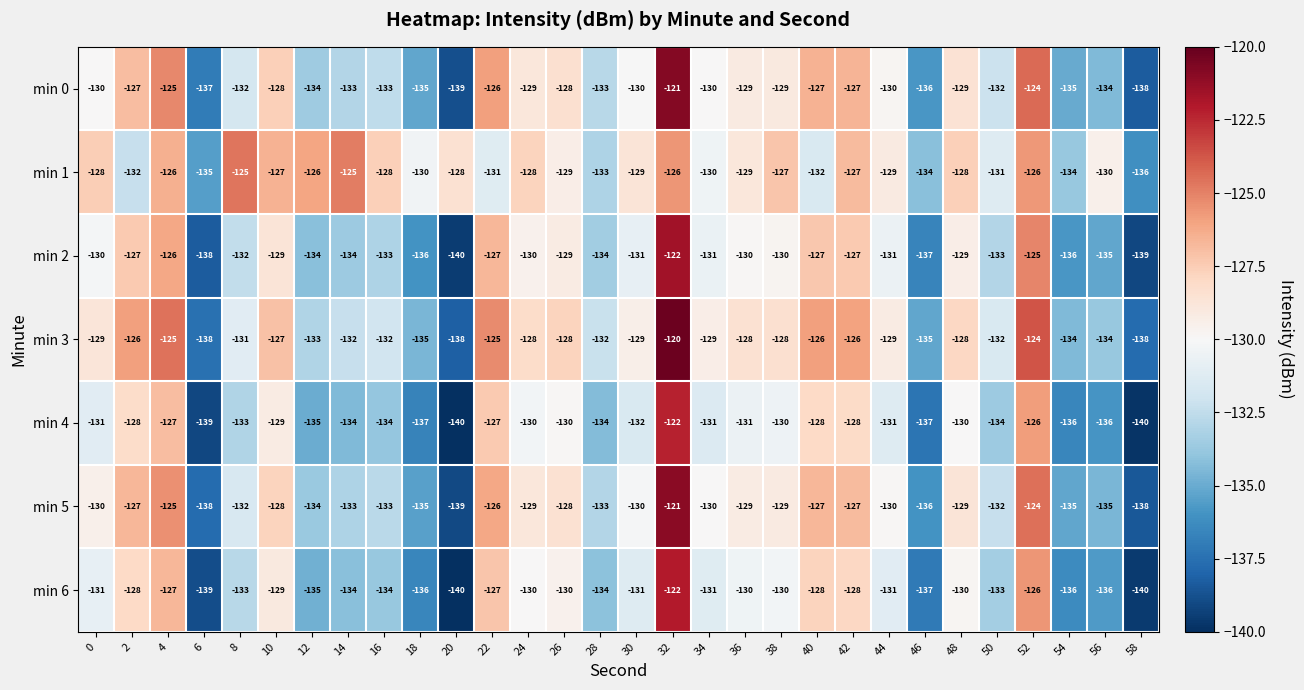

Is it true that min 3 equals -134 at 54?

True